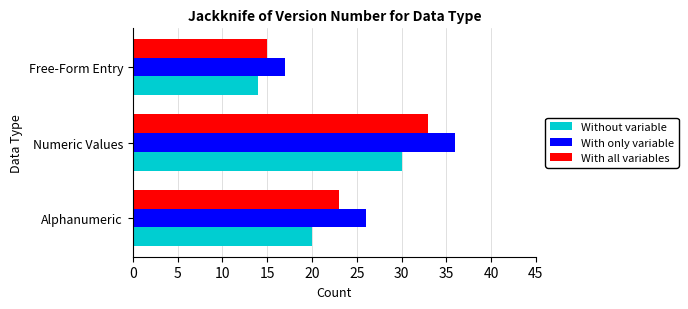

What is the smallest value displayed?

14